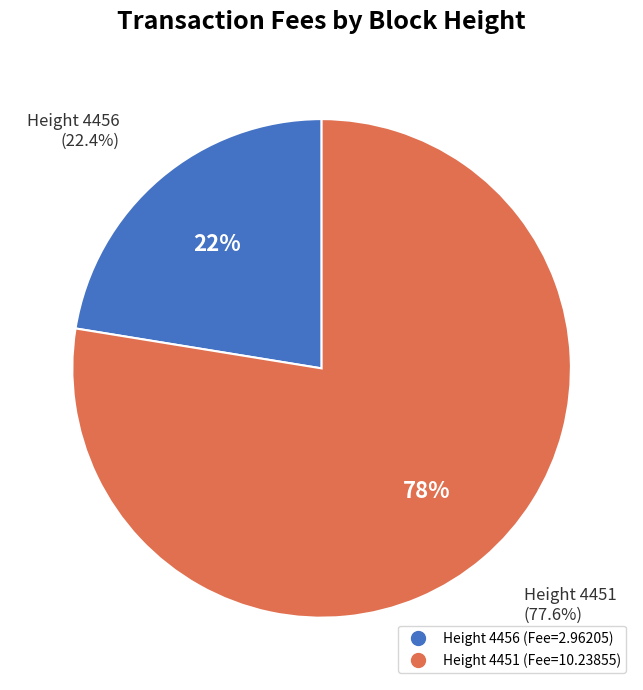

How many slices are in this pie chart?

2